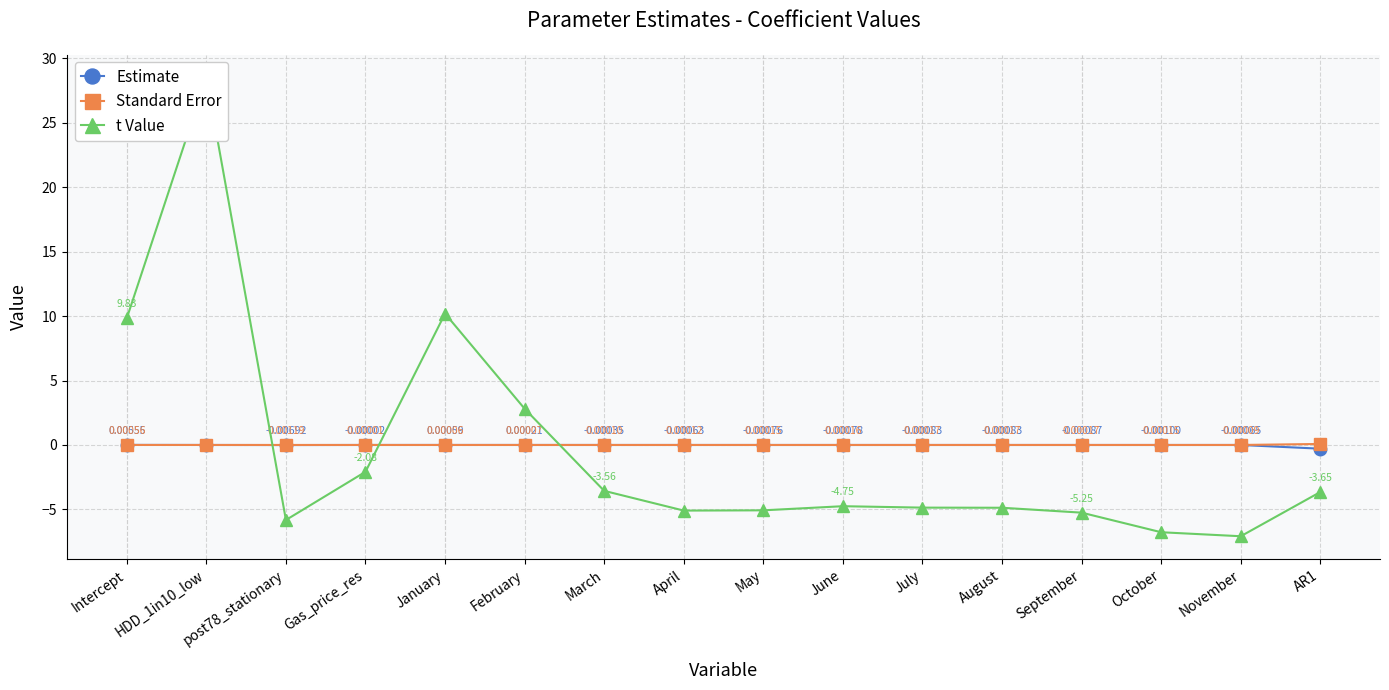

True or false: Estimate and Standard Error intersect in this chart.

True